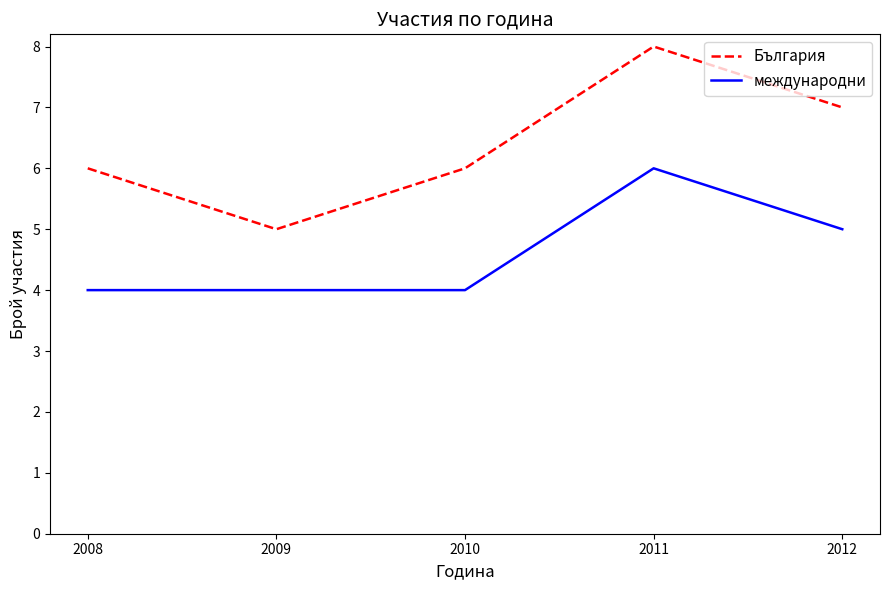

What is the difference between the maximum and second lowest values in the международни series?

2